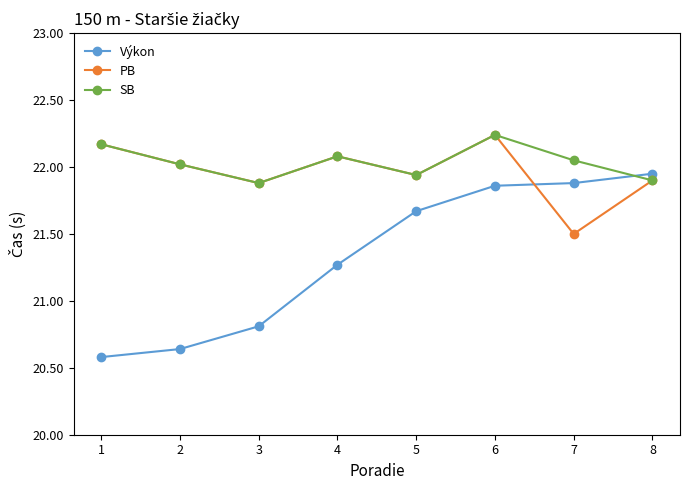

Which category has the highest value in the PB series?

6